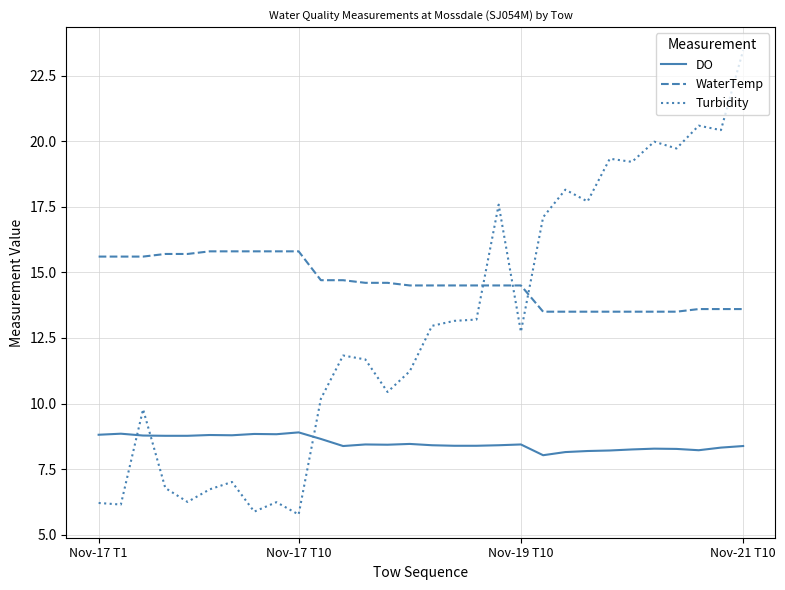

Which series has the largest total across all categories?

WaterTemp